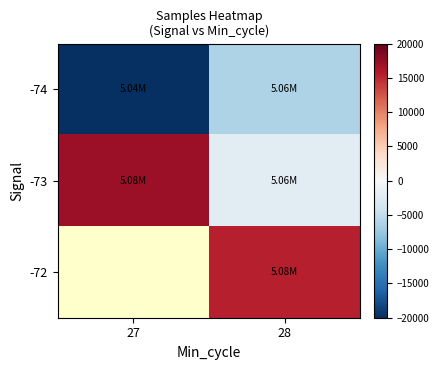

Between 27 and 28, which series saw the biggest shift?

-73